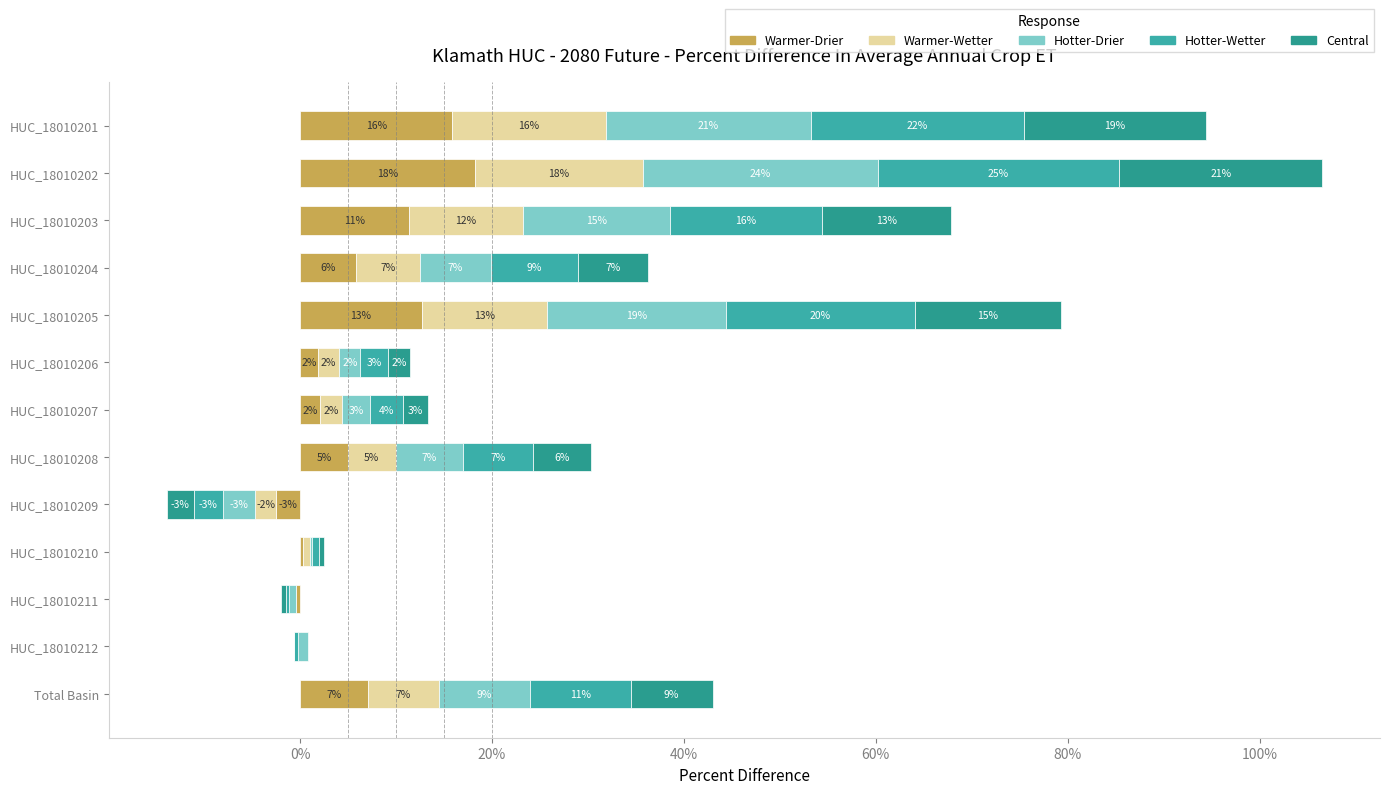

How many bars are there in total?

65